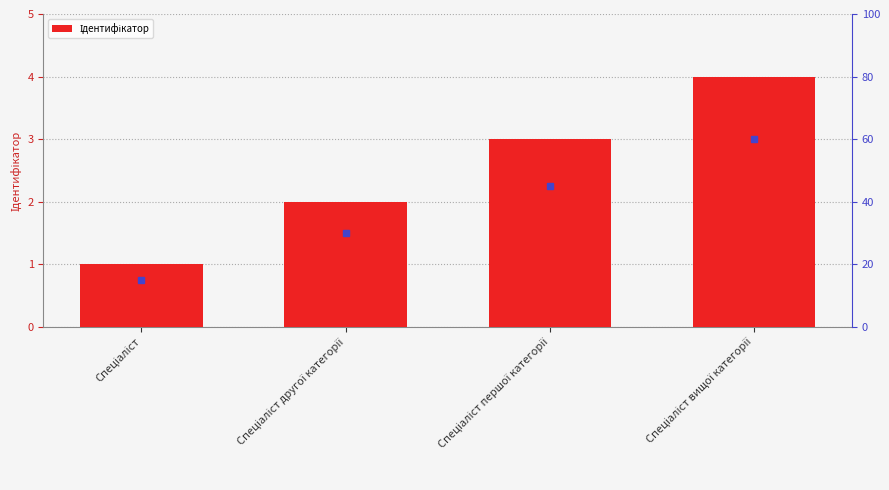

List the labels in order of value, largest first.

Спеціаліст вищої категорії, Спеціаліст першої категорії, Спеціаліст другої категорії, Спеціаліст